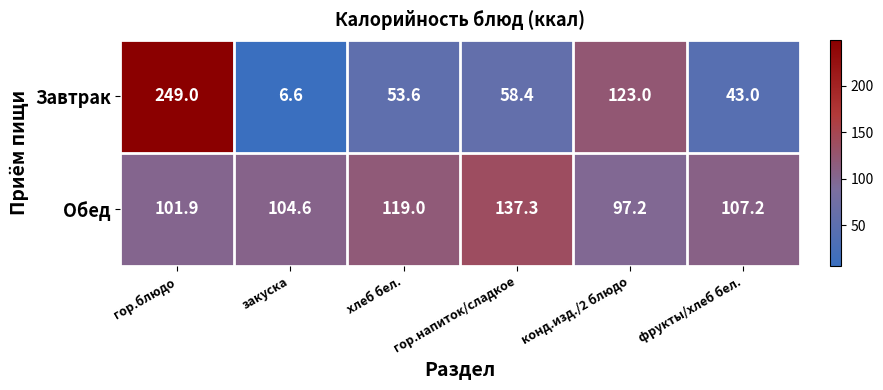

What is the smallest value displayed?

6.6